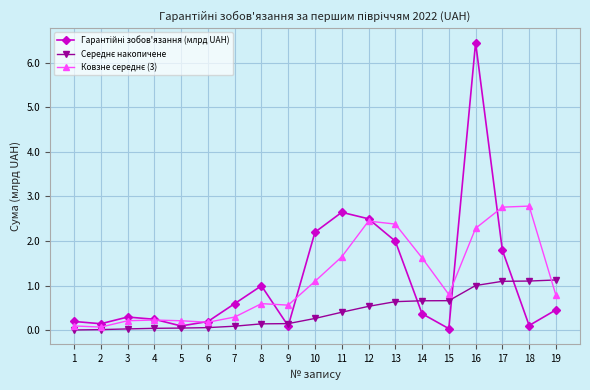

What is the greatest value displayed?

6.4